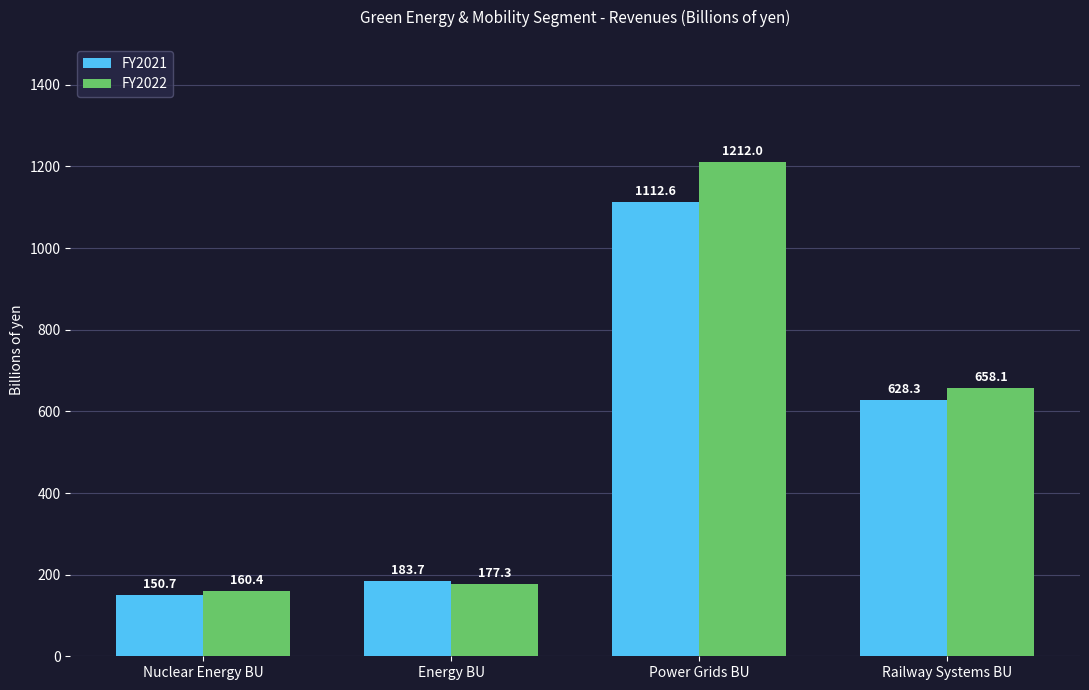

Which series has the widest spread of values?

FY2022